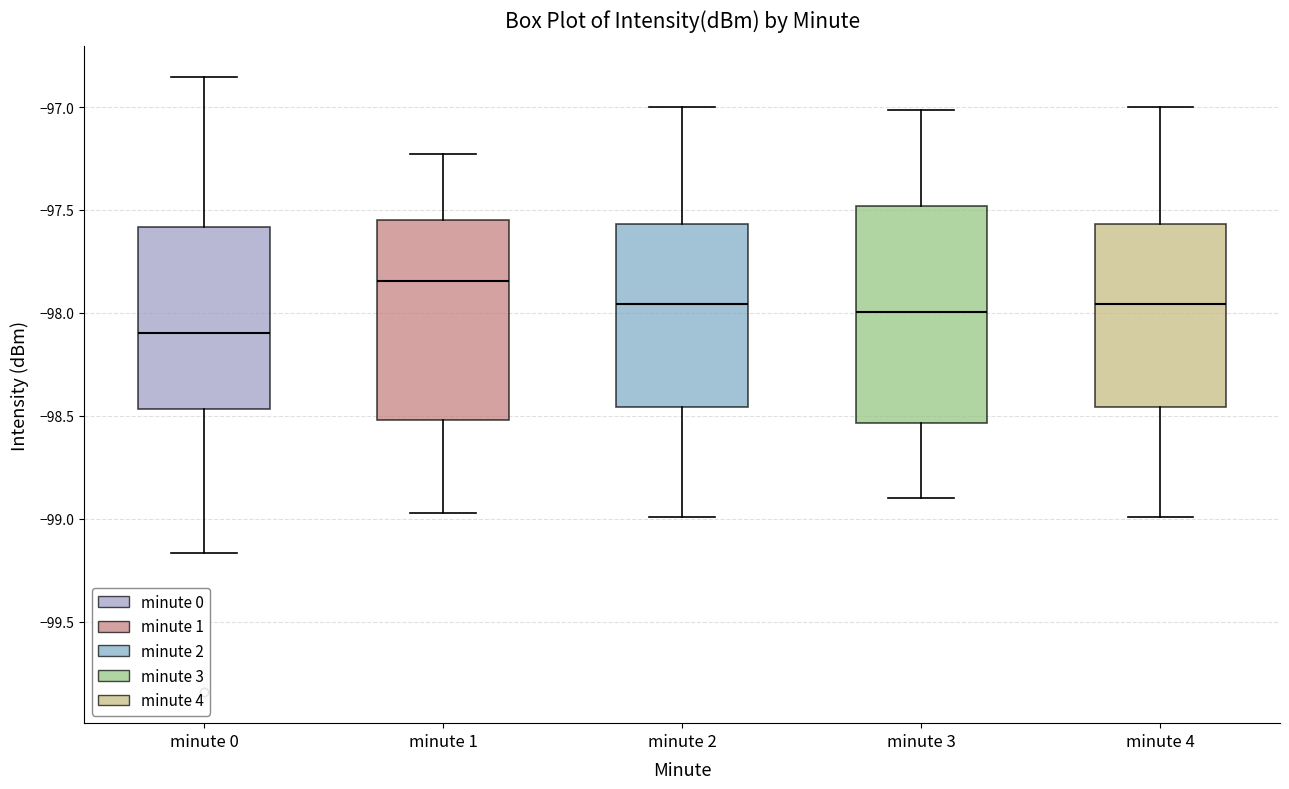

Which box is the tallest, from its lower edge to its upper edge?

minute 3